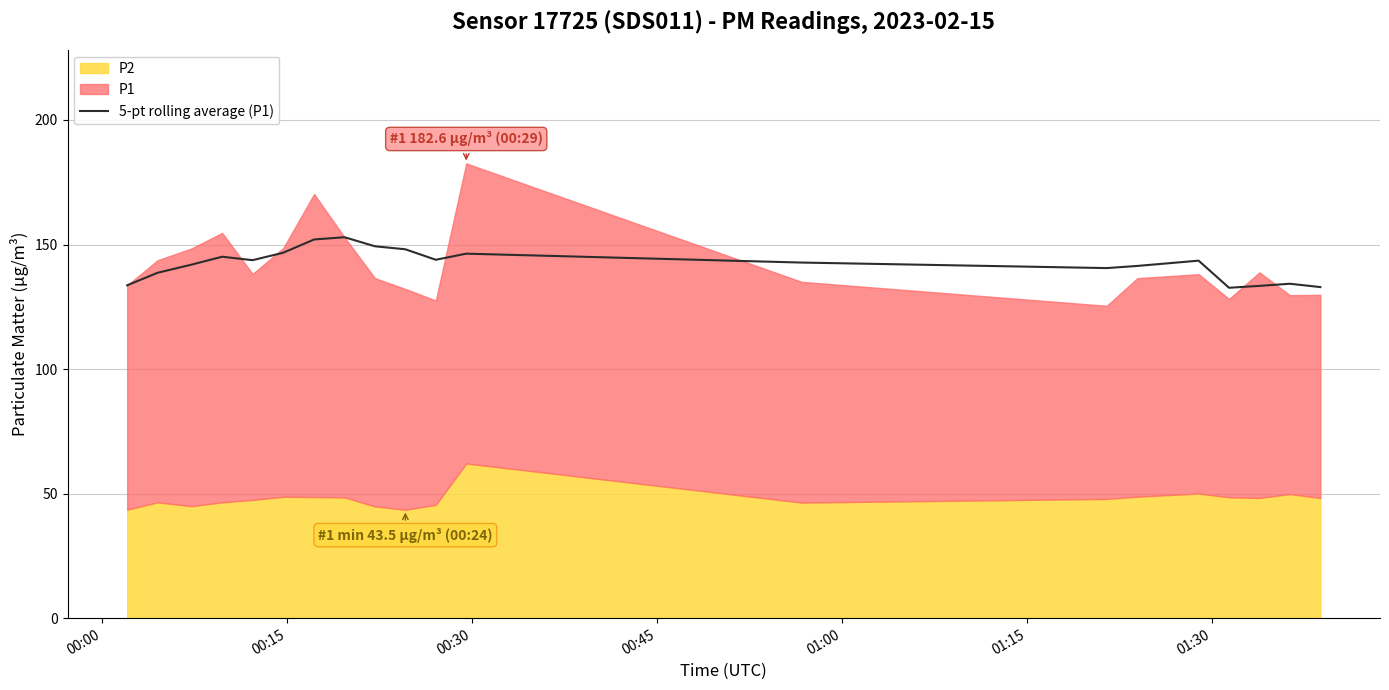

How many data points does each series have?

20